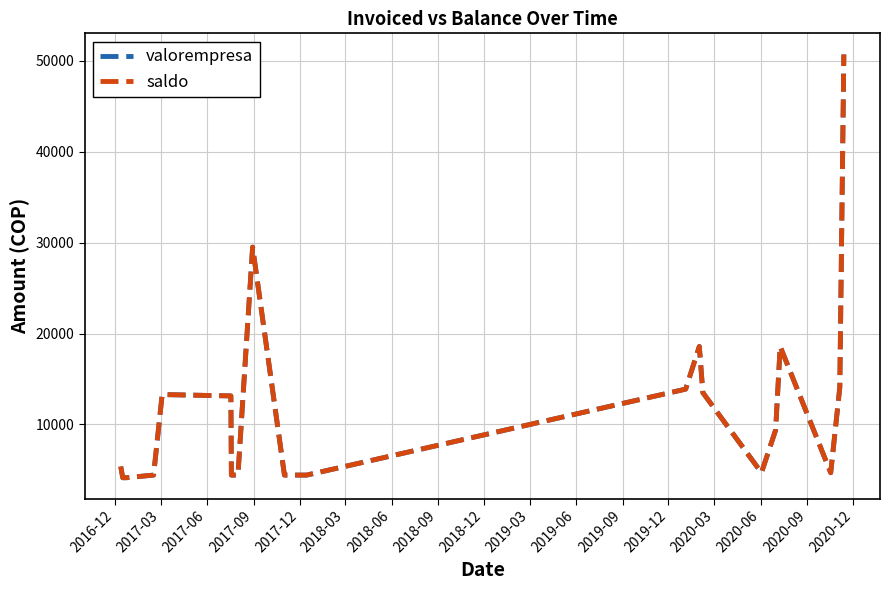

Does the chart have visible grid lines?

Yes